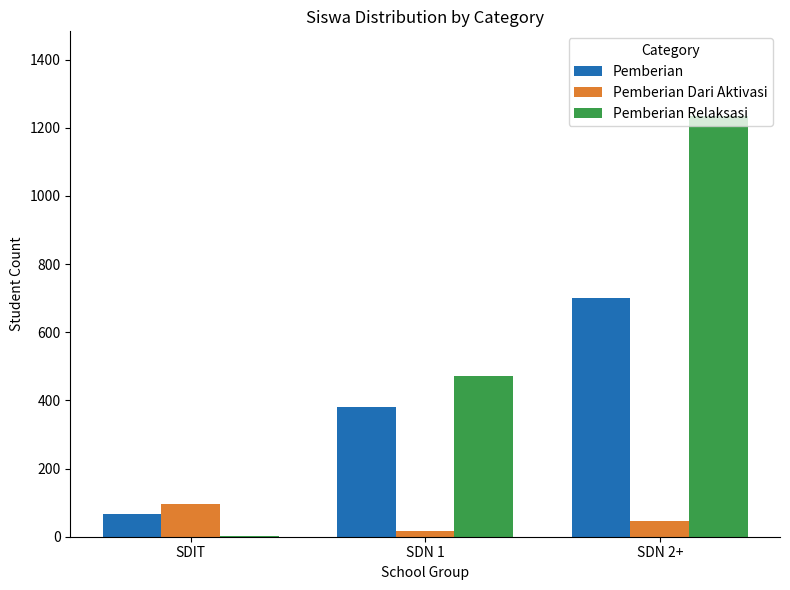

What is the difference between the Pemberian Relaksasi values at SDN 1 and SDN 2+?

764